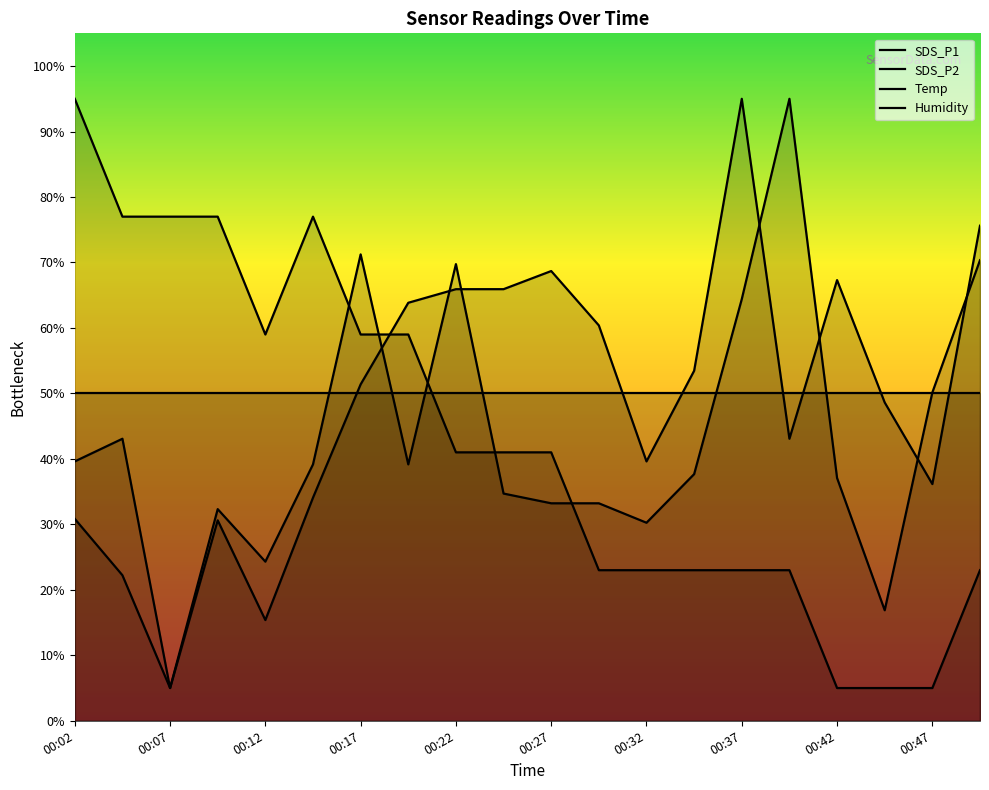

What is the difference between the second highest and minimum values in the Temp series?

72.0